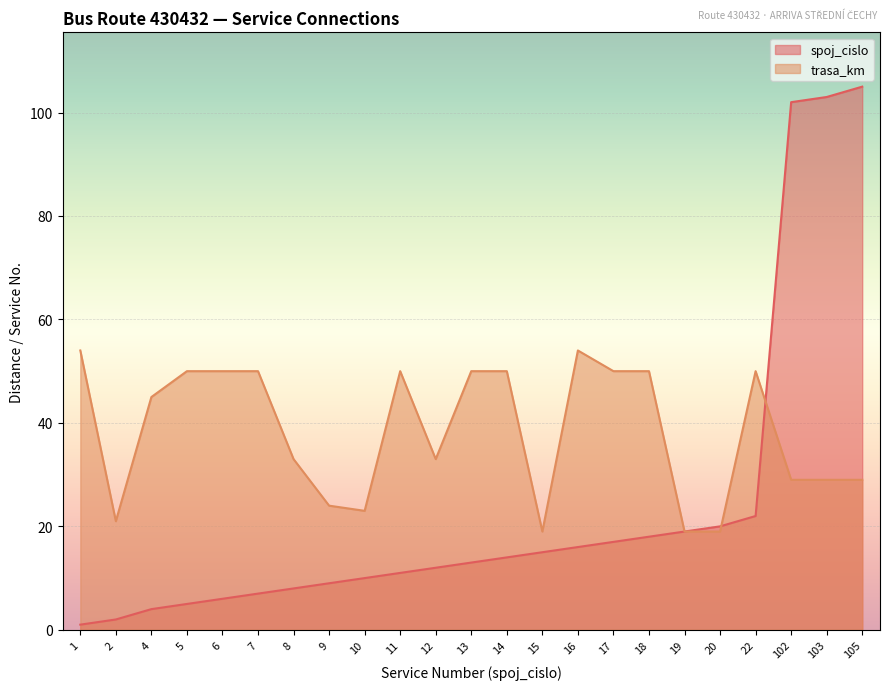

Which label corresponds to the smallest value in the chart?

1